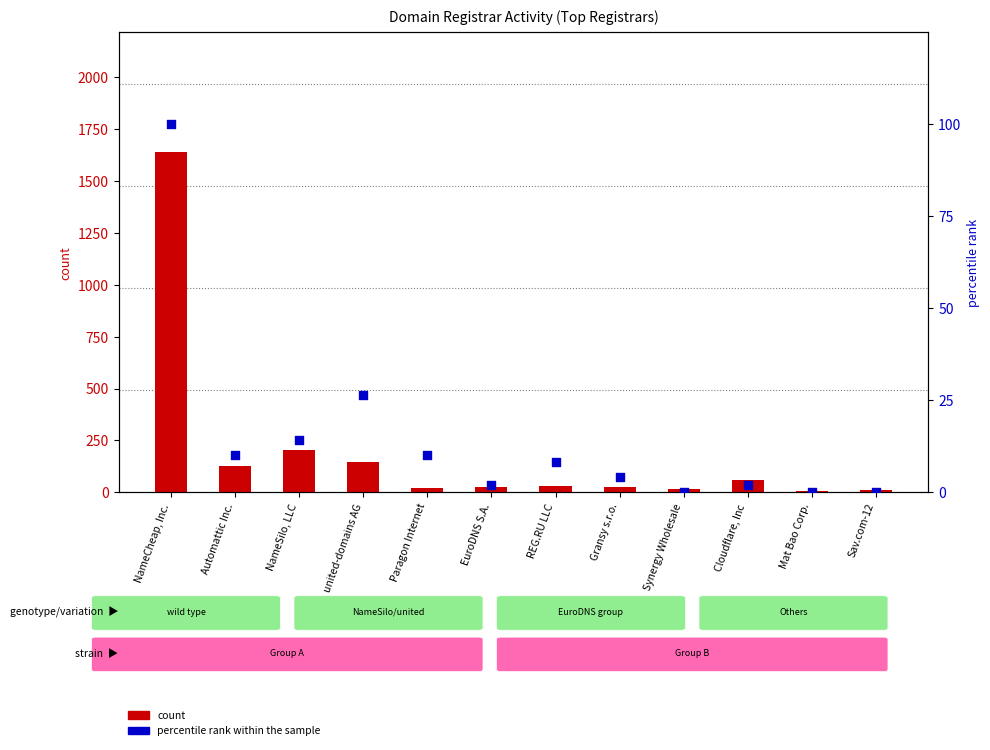

At how many categories does at least one series exceed 102?

4